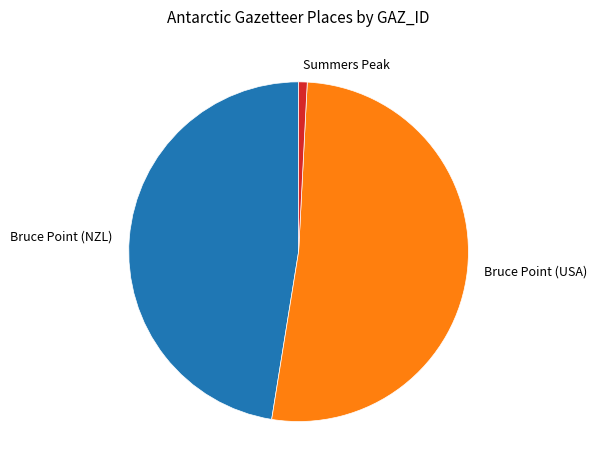

Which slice is the largest?

Bruce Point (USA)